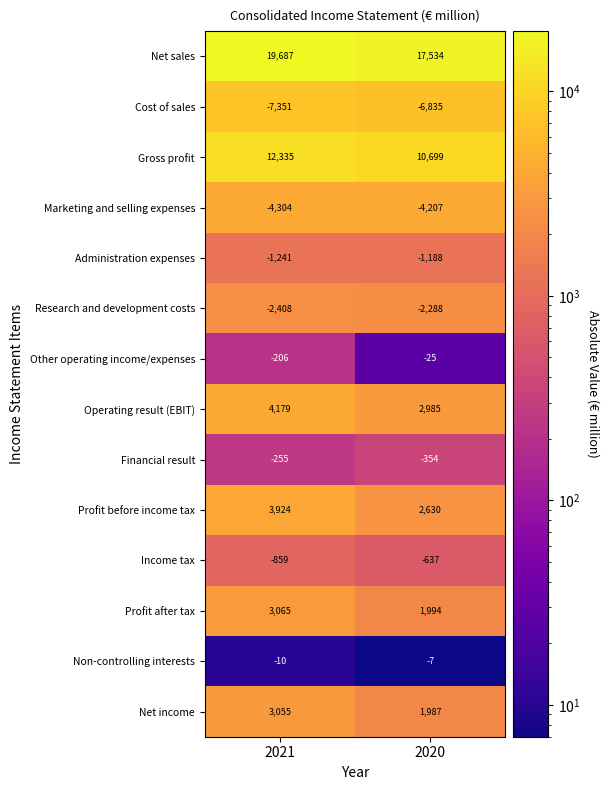

What is the maximum value shown in the chart?

19687